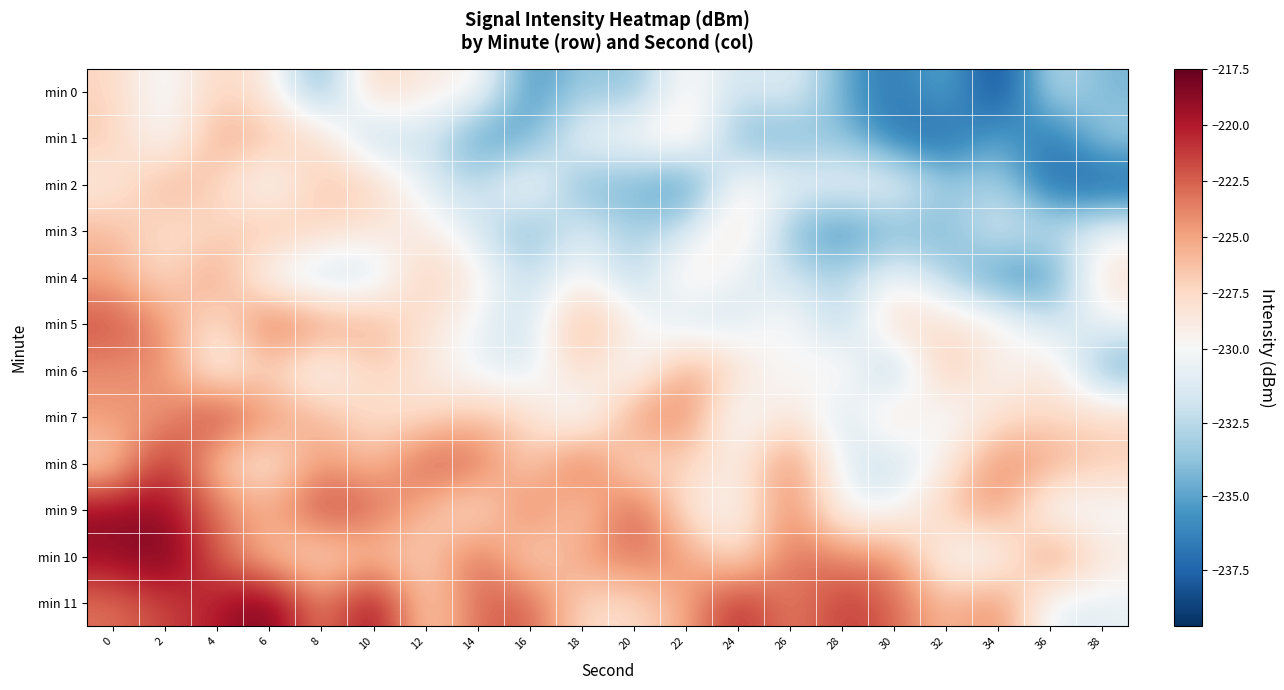

Reading left to right, transcribe all the data shown in this chart.

min 0: 0=-227.2	2=-230.9	4=-227.0	6=-228.9	8=-235.2	10=-226.7	12=-229.1	14=-229.2	16=-236.1	18=-233.1	20=-234.2	22=-229.0	24=-232.1	26=-230.6	28=-234.7	30=-237.2	32=-234.2	34=-239.4	36=-232.1	38=-234.3
min 1: 0=-226.6	2=-230.9	4=-225.0	6=-226.1	8=-227.6	10=-233.7	12=-231.3	14=-235.8	16=-235.0	18=-230.0	20=-229.7	22=-227.8	24=-234.5	26=-234.3	28=-233.7	30=-236.8	32=-237.6	34=-234.5	36=-237.3	38=-233.1
min 2: 0=-229.0	2=-225.3	4=-226.9	6=-231.1	8=-226.2	10=-226.8	12=-231.3	14=-232.6	16=-228.9	18=-234.6	20=-234.3	22=-236.6	24=-229.1	26=-230.6	28=-230.5	30=-230.0	32=-233.6	34=-232.8	36=-237.3	38=-237.9
min 3: 0=-225.9	2=-228.1	4=-227.5	6=-225.8	8=-227.4	10=-228.5	12=-228.8	14=-231.6	16=-234.6	18=-230.9	20=-233.4	22=-231.8	24=-227.6	26=-234.1	28=-236.2	30=-234.2	32=-234.4	34=-231.0	36=-232.4	38=-230.4
min 4: 0=-225.1	2=-228.0	4=-224.2	6=-231.0	8=-232.7	10=-232.3	12=-226.3	14=-229.2	16=-232.5	18=-229.4	20=-233.2	22=-228.1	24=-230.9	26=-231.8	28=-232.9	30=-229.9	32=-232.9	34=-236.0	36=-236.0	38=-227.8
min 5: 0=-221.9	2=-224.2	4=-228.9	6=-222.2	8=-224.4	10=-225.3	12=-228.3	14=-230.3	16=-232.4	18=-224.6	20=-229.4	22=-232.2	24=-231.5	26=-229.1	28=-233.4	30=-226.9	32=-228.2	34=-228.9	36=-232.0	38=-230.4
min 6: 0=-224.3	2=-223.9	4=-229.9	6=-226.9	8=-230.9	10=-226.7	12=-228.6	14=-230.8	16=-231.5	18=-227.0	20=-231.4	22=-224.2	24=-227.9	26=-230.6	28=-228.4	30=-234.4	32=-225.4	34=-230.4	36=-227.7	38=-235.0
min 7: 0=-224.5	2=-224.7	4=-220.6	6=-224.5	8=-225.8	10=-228.2	12=-227.8	14=-226.2	16=-227.4	18=-231.8	20=-224.1	22=-223.7	24=-231.5	26=-227.7	28=-232.5	30=-227.1	32=-231.3	34=-227.9	36=-227.5	38=-227.4
min 8: 0=-227.5	2=-219.7	4=-226.8	6=-229.1	8=-224.2	10=-226.3	12=-222.0	14=-222.6	16=-227.8	18=-221.7	20=-228.6	22=-226.7	24=-229.6	26=-223.1	28=-231.1	30=-232.6	32=-229.0	34=-223.7	36=-225.0	38=-226.8
min 9: 0=-218.8	2=-219.1	4=-223.2	6=-225.5	8=-221.2	10=-222.6	12=-225.8	14=-228.9	16=-222.7	18=-227.8	20=-221.4	22=-228.6	24=-230.1	26=-223.3	28=-230.4	30=-230.5	32=-226.6	34=-224.1	36=-231.2	38=-230.3
min 10: 0=-219.2	2=-217.5	4=-222.5	6=-226.4	8=-228.0	10=-226.2	12=-227.4	14=-222.3	16=-228.1	18=-224.6	20=-223.0	22=-224.4	24=-228.5	26=-222.8	28=-224.0	30=-224.1	32=-230.4	34=-230.8	36=-223.1	38=-228.7
min 11: 0=-223.1	2=-221.6	4=-220.1	6=-217.5	8=-224.5	10=-218.4	12=-227.7	14=-222.7	16=-222.2	18=-227.8	20=-227.7	22=-225.3	24=-220.1	26=-224.1	28=-221.0	30=-222.6	32=-226.3	34=-223.4	36=-231.4	38=-230.8